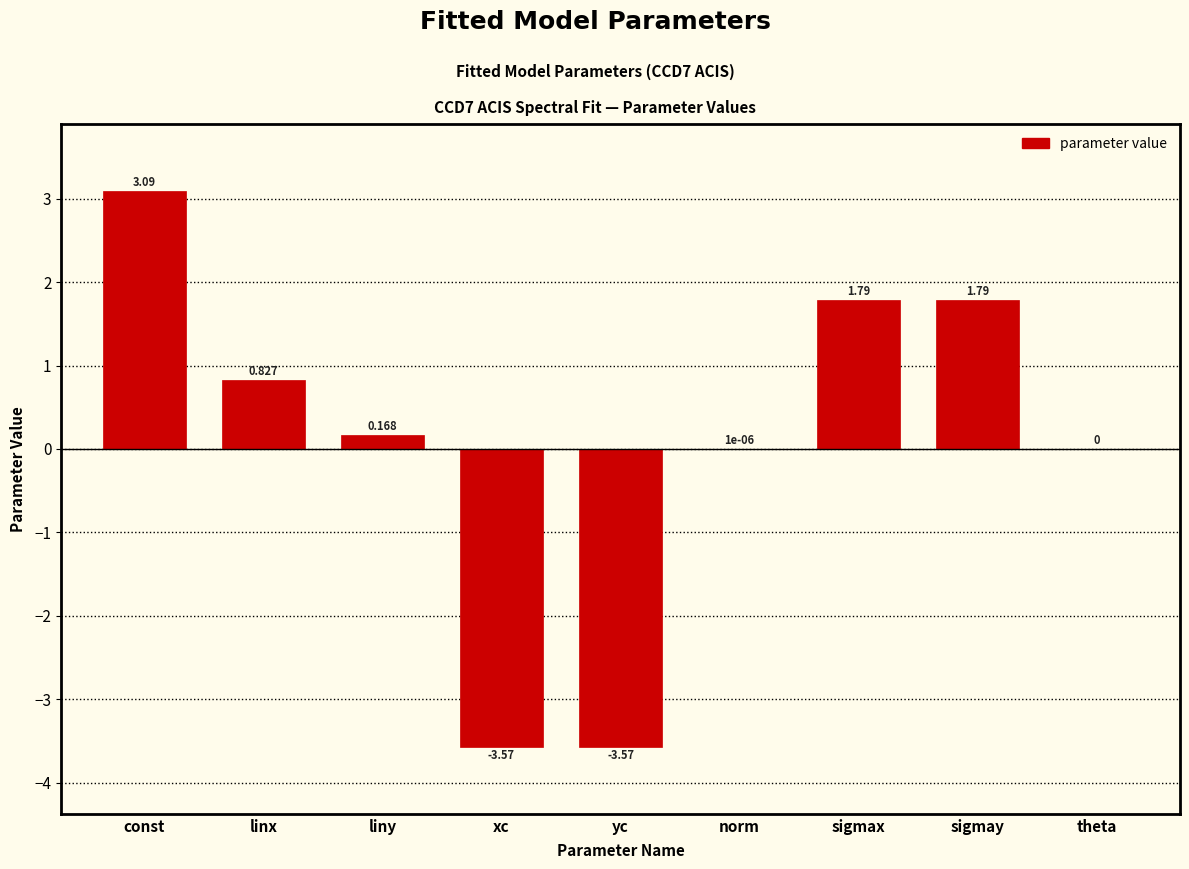

Between liny and const, which is larger?

const